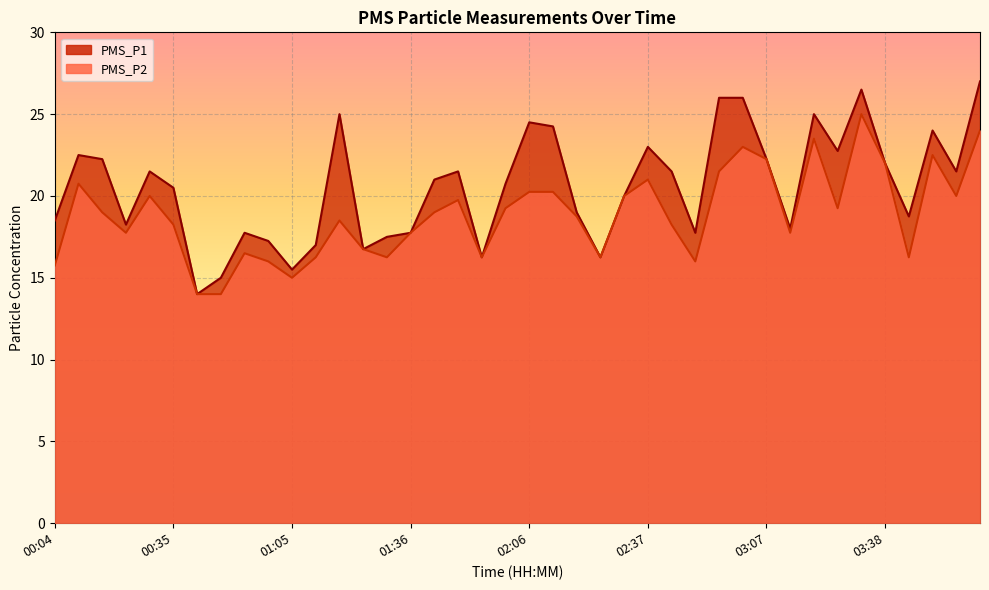

At which label does PMS_P2 first exceed 19?

00:10